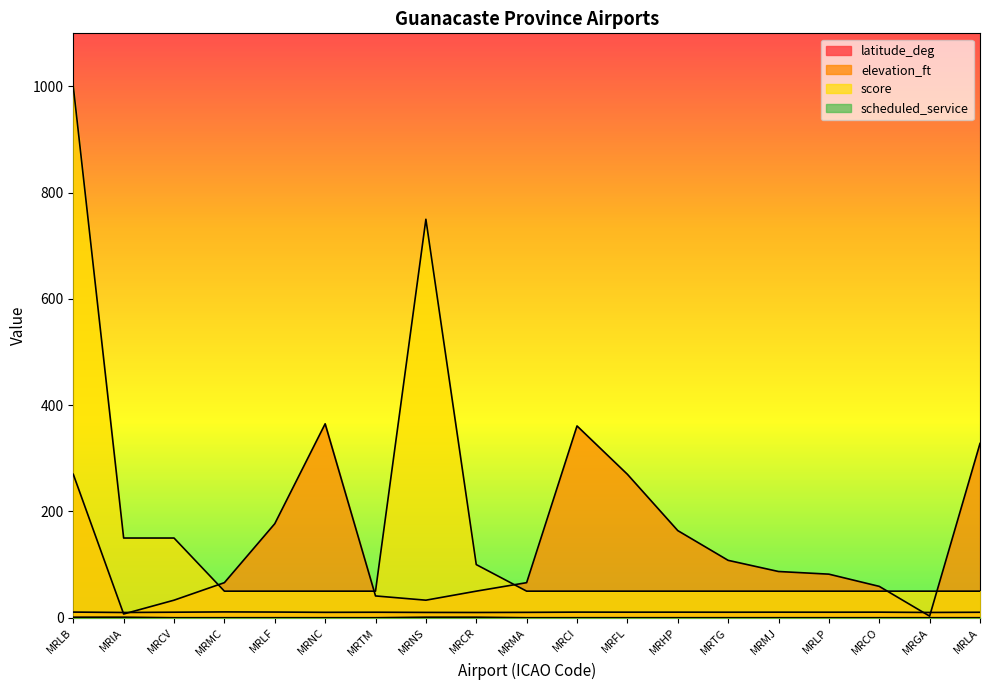

True or false: scheduled_service and score intersect in this chart.

False